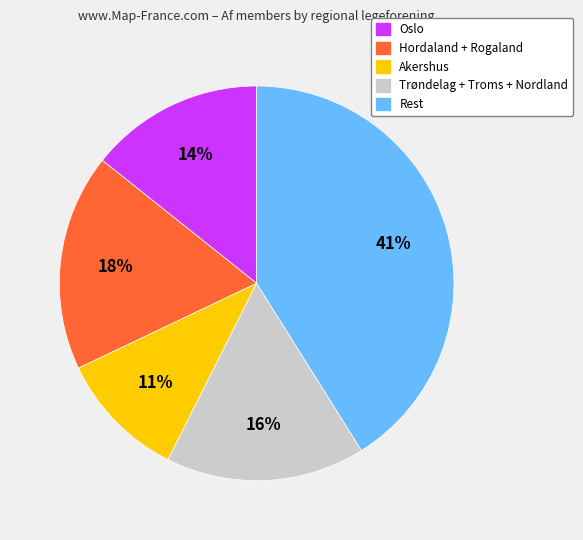

To the nearest percent, what is the average slice percentage?

20%